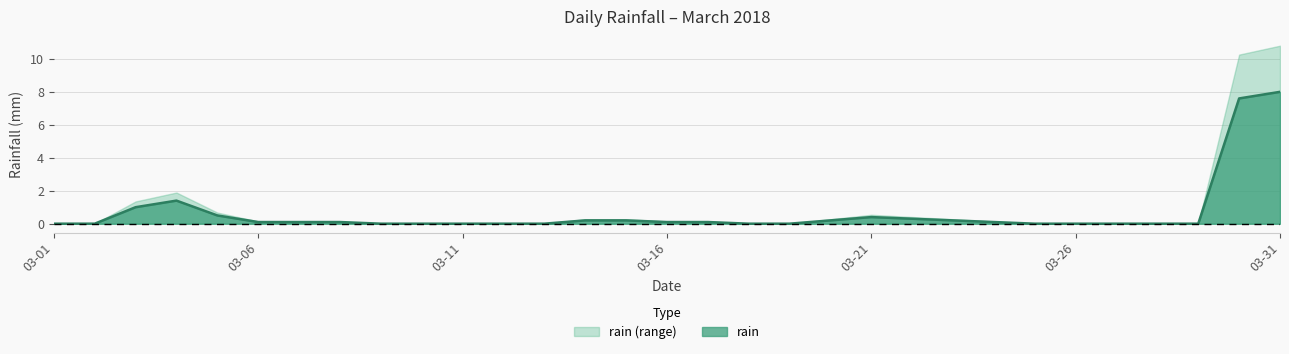

Which label corresponds to the largest value in the chart?

03-31